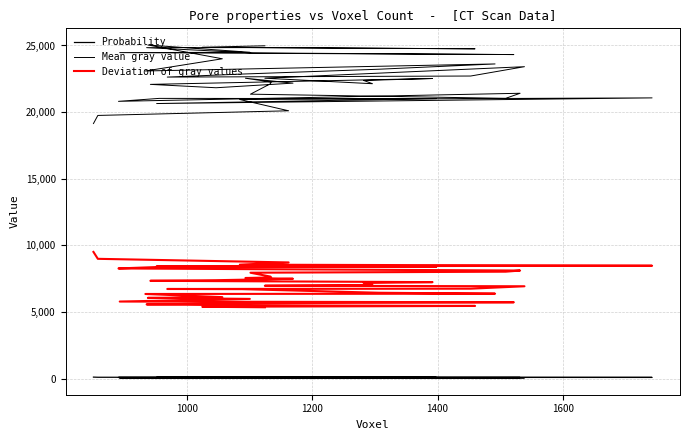

What is the smallest value displayed?

33.3